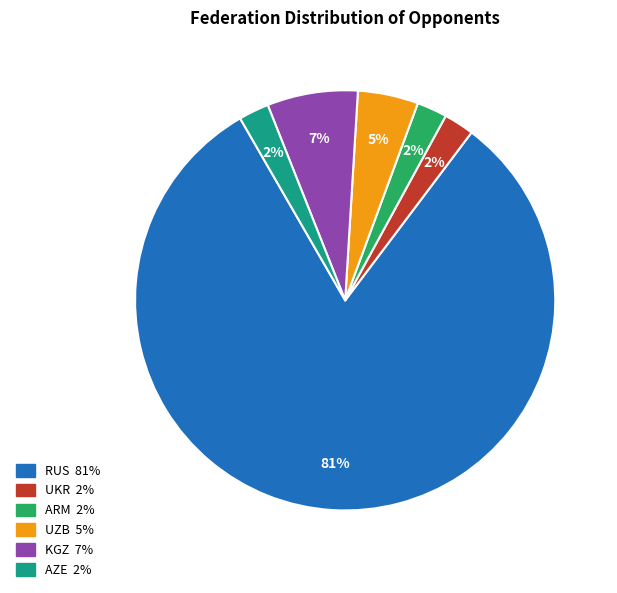

To the nearest percent, what is the average slice percentage?

17%